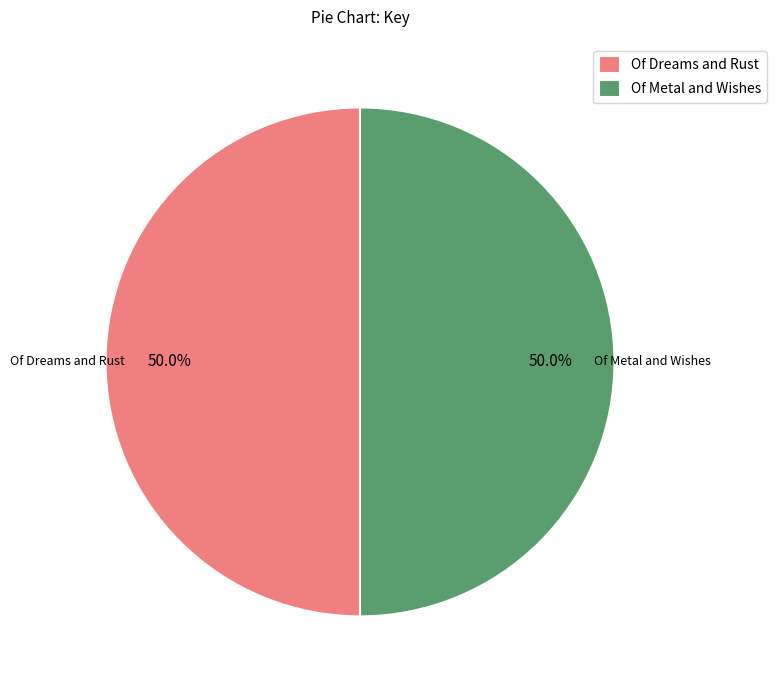

How many slices are in this pie chart?

2